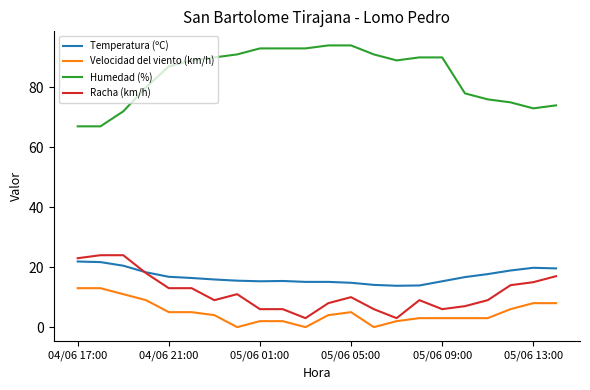

True or false: Velocidad del viento (km/h) and Humedad (%) cross at least once.

False